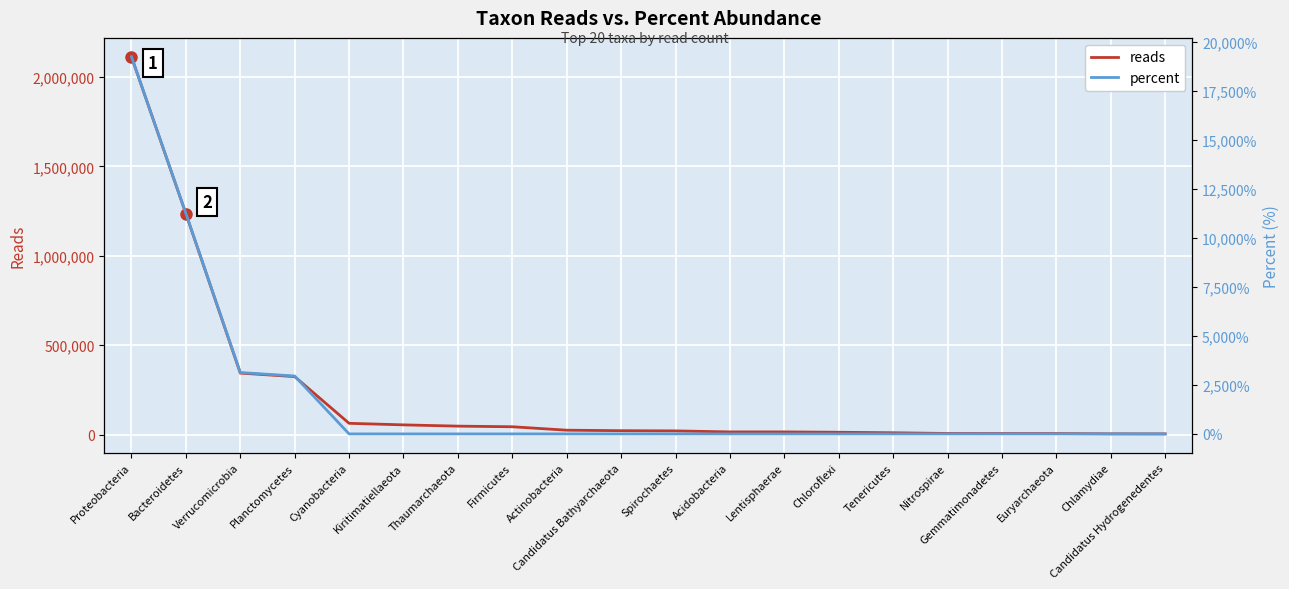

True or false: reads and percent intersect in this chart.

False